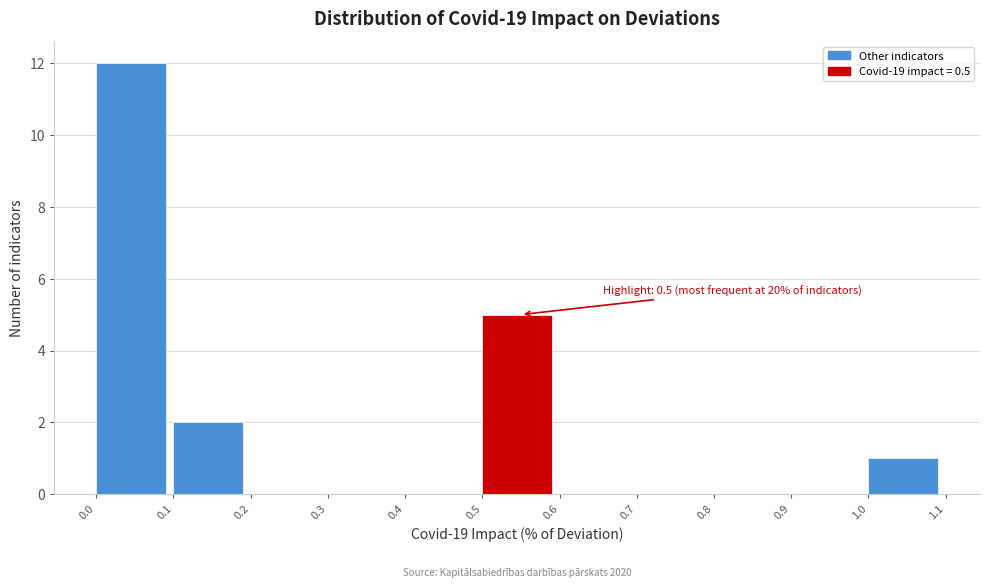

Over which range of the x-axis is the bar tallest?

0.0 to 0.1